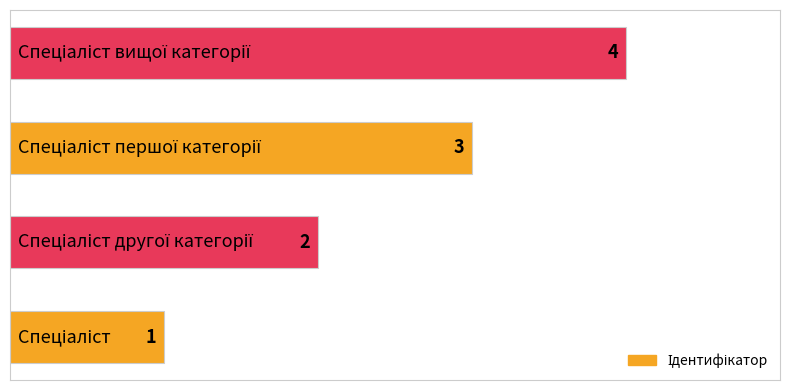

What is the greatest value displayed?

4